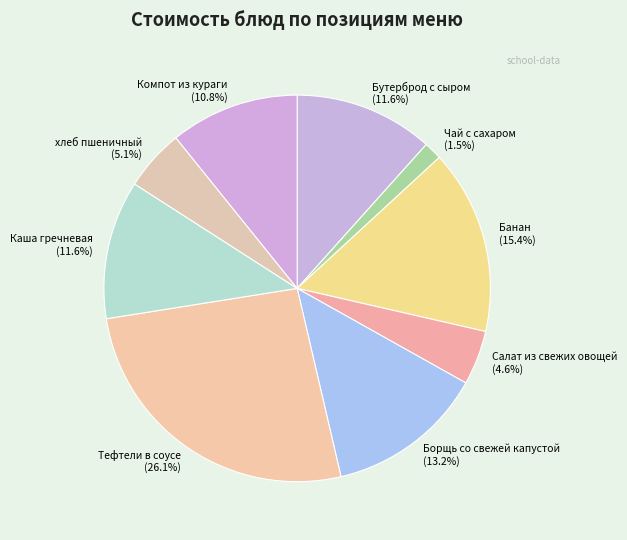

The Салат из свежих овощей slice represents 5% of the pie. True or false?

True